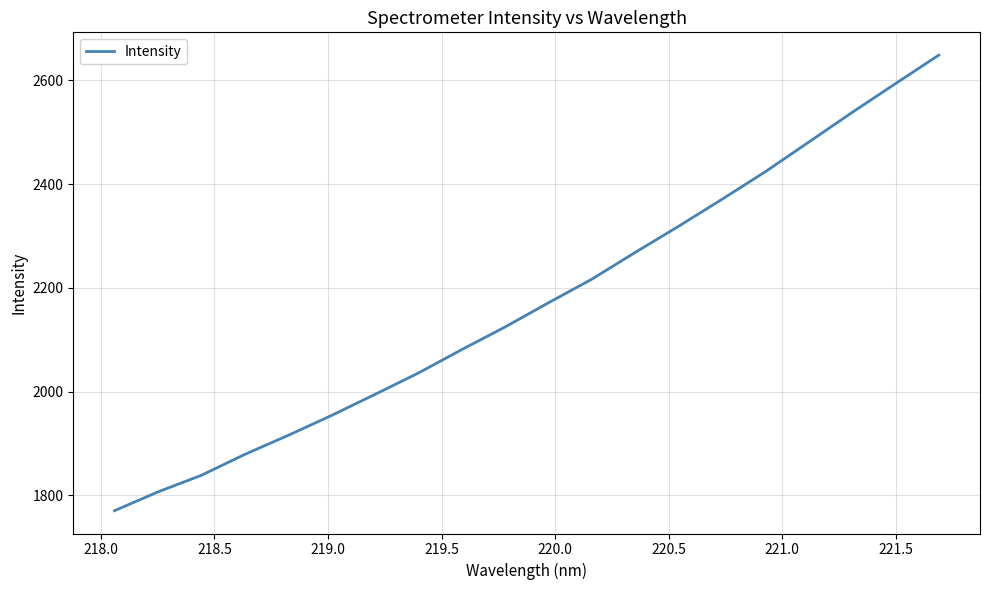

What is the difference between the maximum and minimum values?

878.7